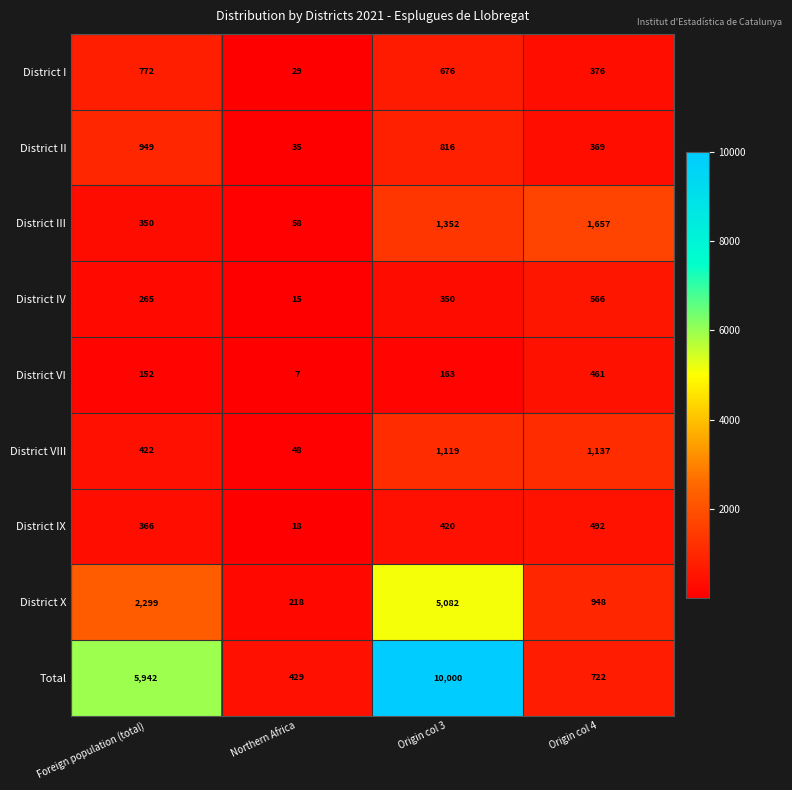

How many District IV values are between 265 and 566?

3